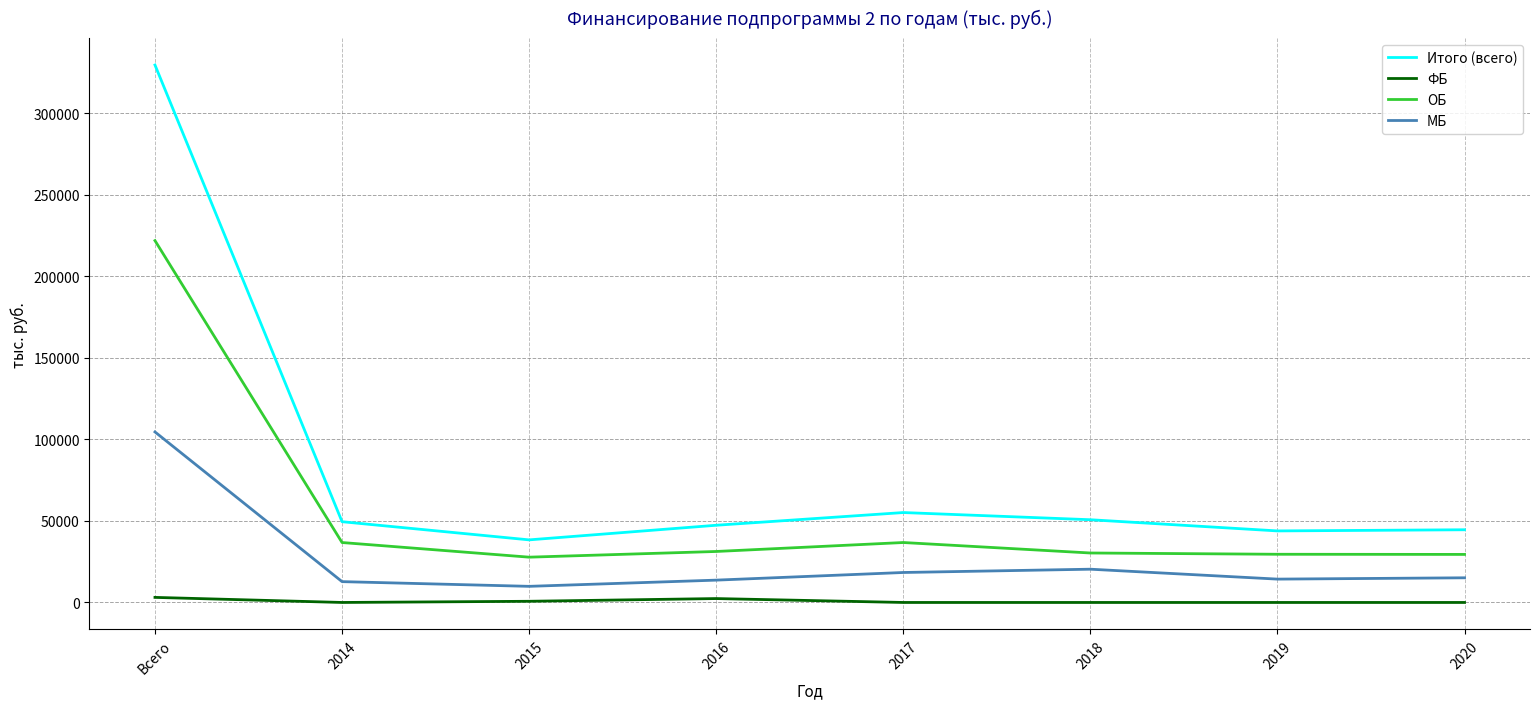

At which category does ОБ reach its first local valley?

2015